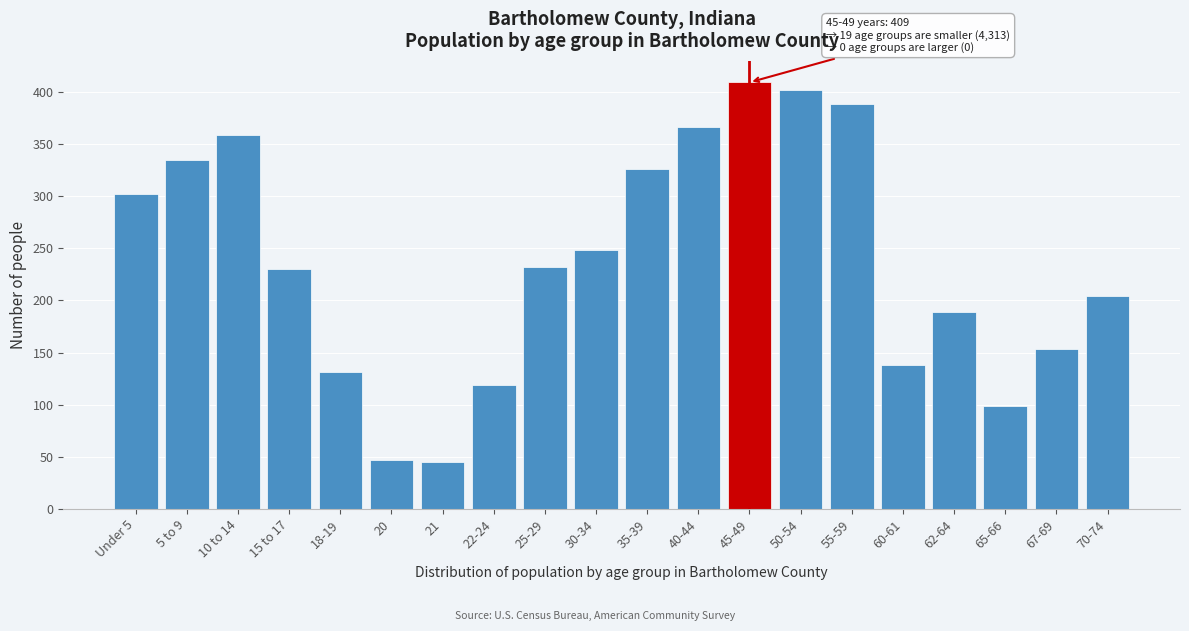

Reading right to left, extract all data points from this chart.

204	153	99	189	138	388	402	409	366	326	248	232	119	45	47	131	230	359	335	302